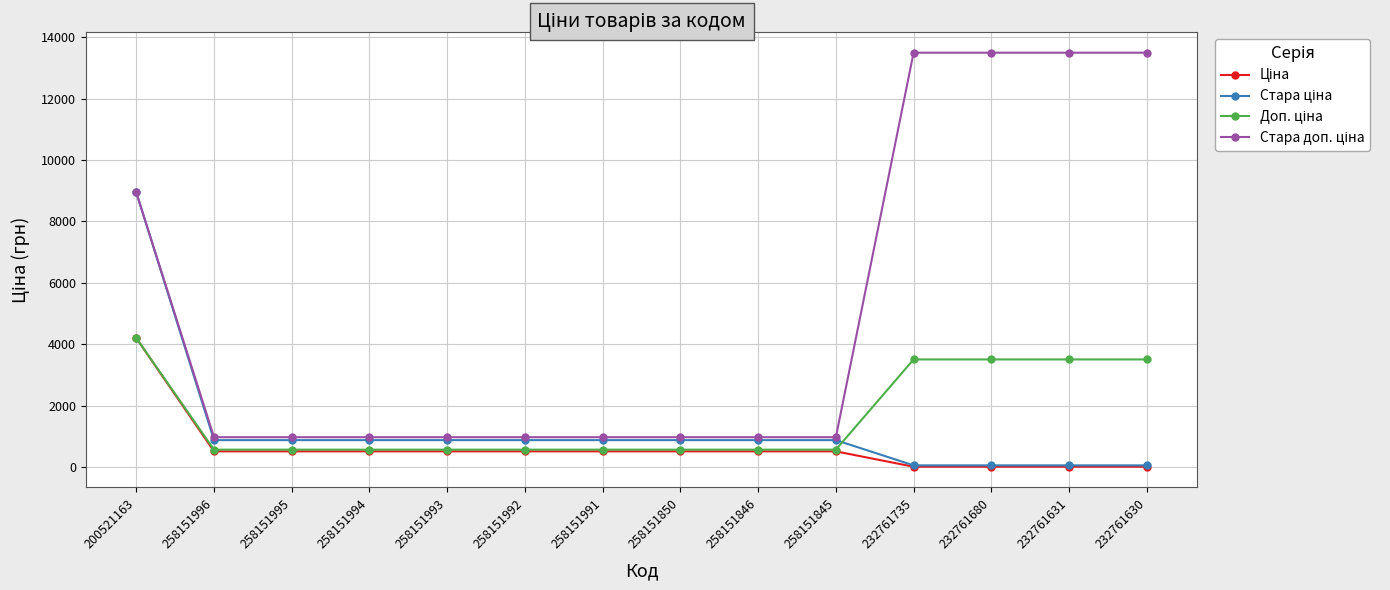

At which category is the sum across all series the highest?

200521163